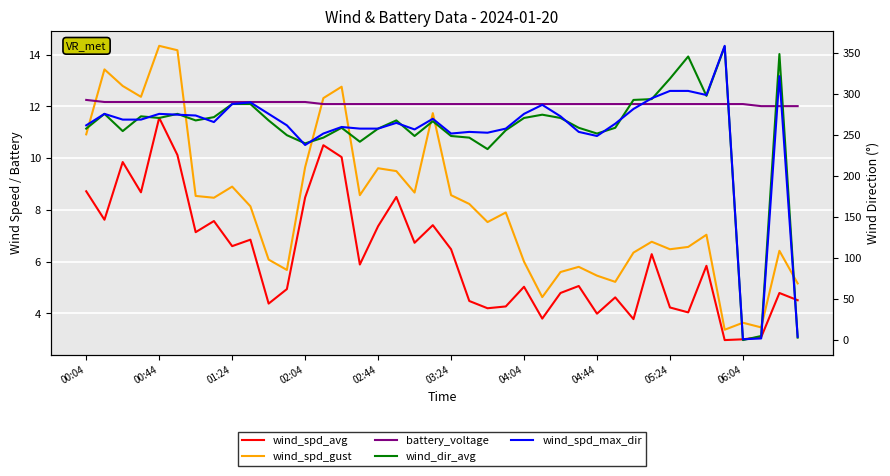

What is the sum of the wind_spd_gust values at 04:44 and 12?

18.1